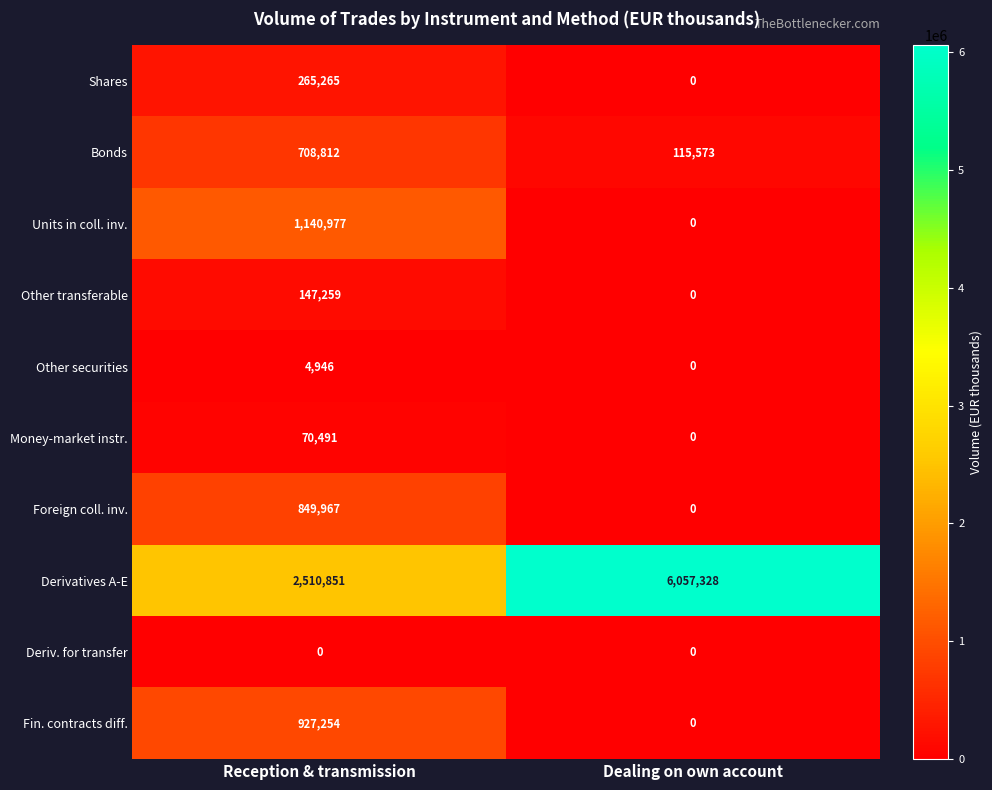

Is it true that Other transferable equals -54812 at Dealing on own account?

False